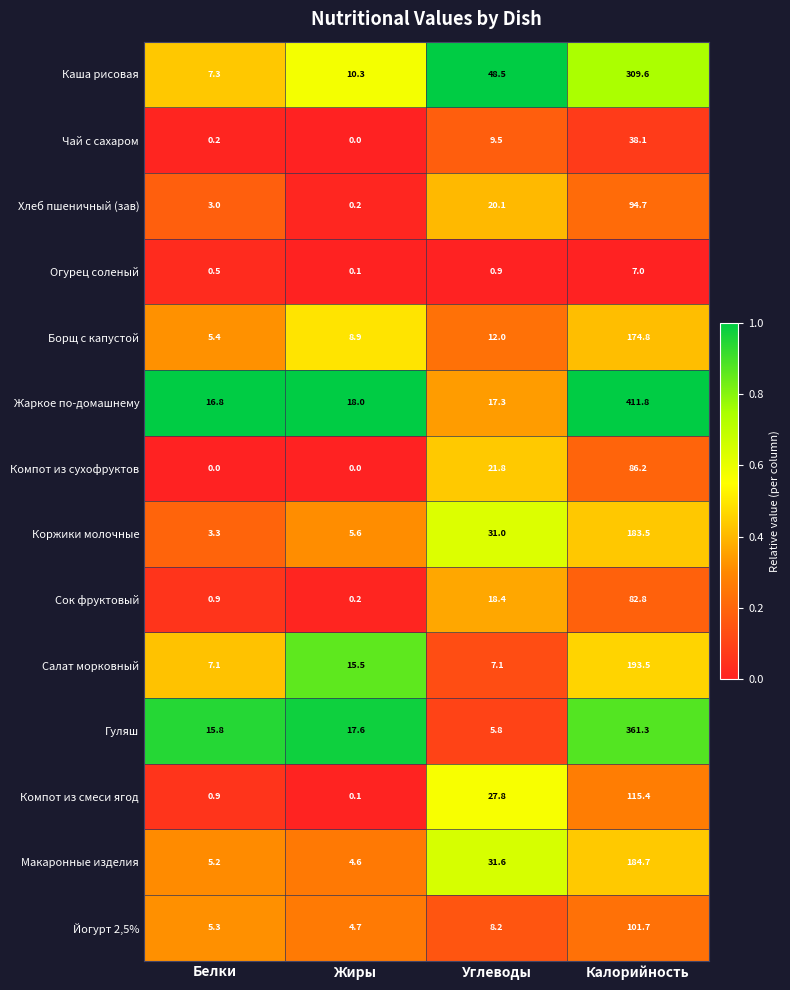

What is the difference between the maximum and minimum values in the Жаркое по-домашнему series?

395.0